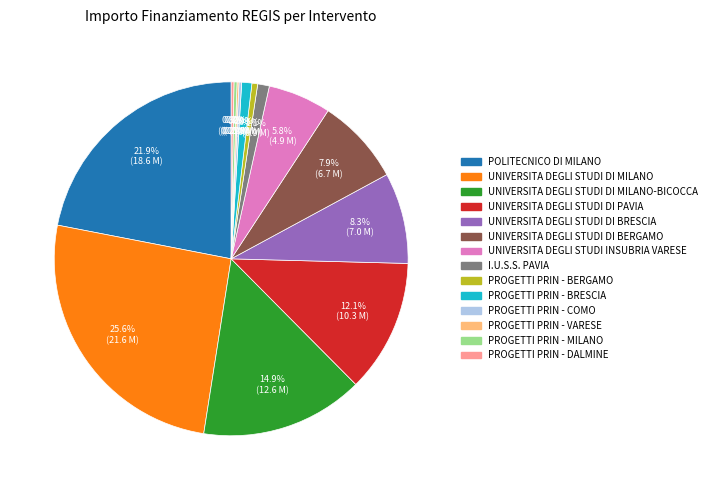

Is there a majority slice in this chart?

No